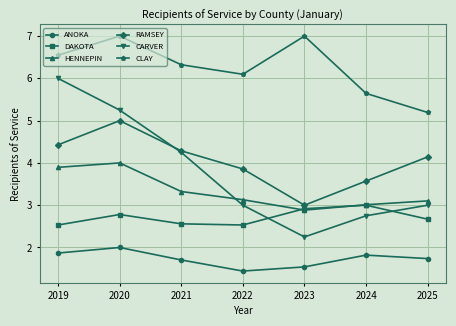

True or false: DAKOTA and CLAY cross at least once.

False